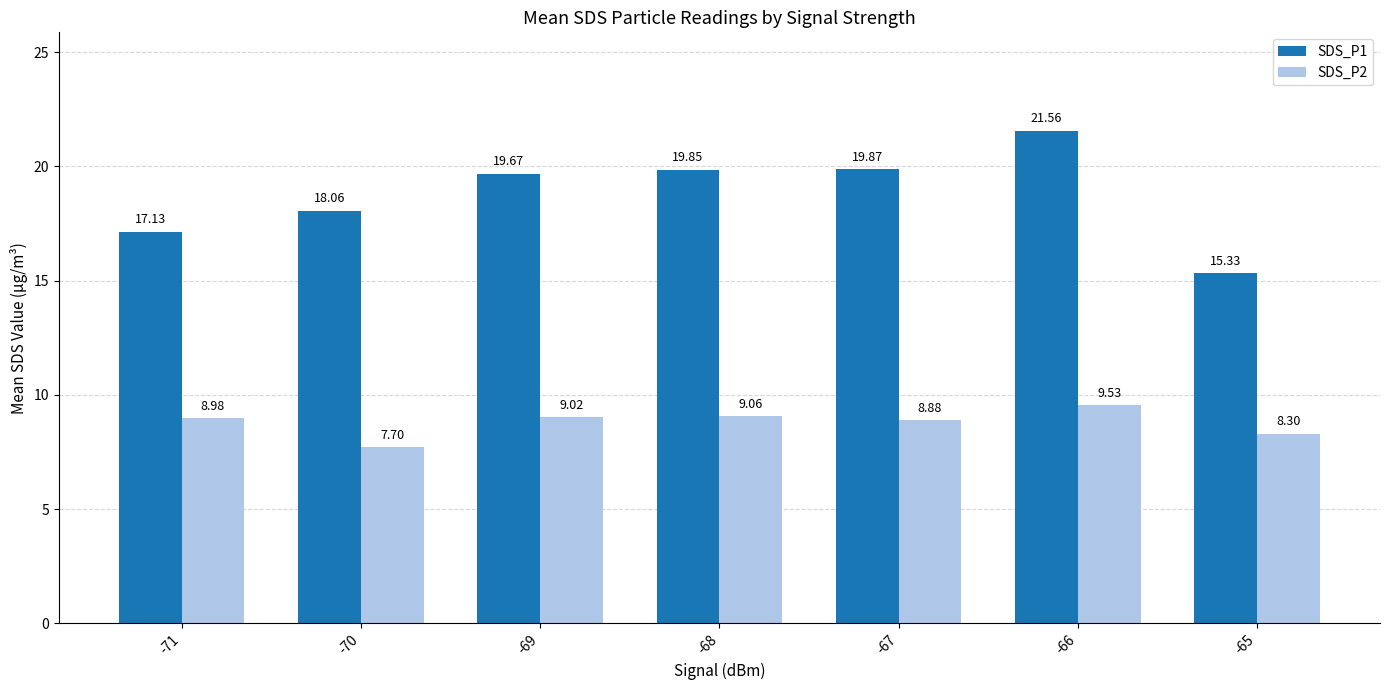

Which category has the lowest value across all series?

-70